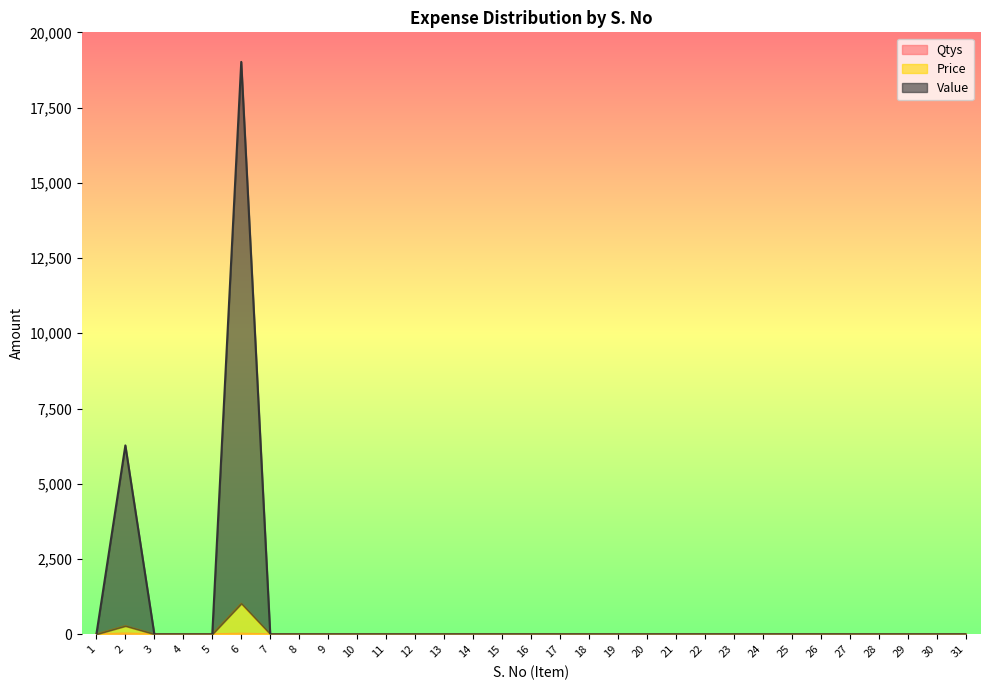

Where is Price nearest to the value 509?

2